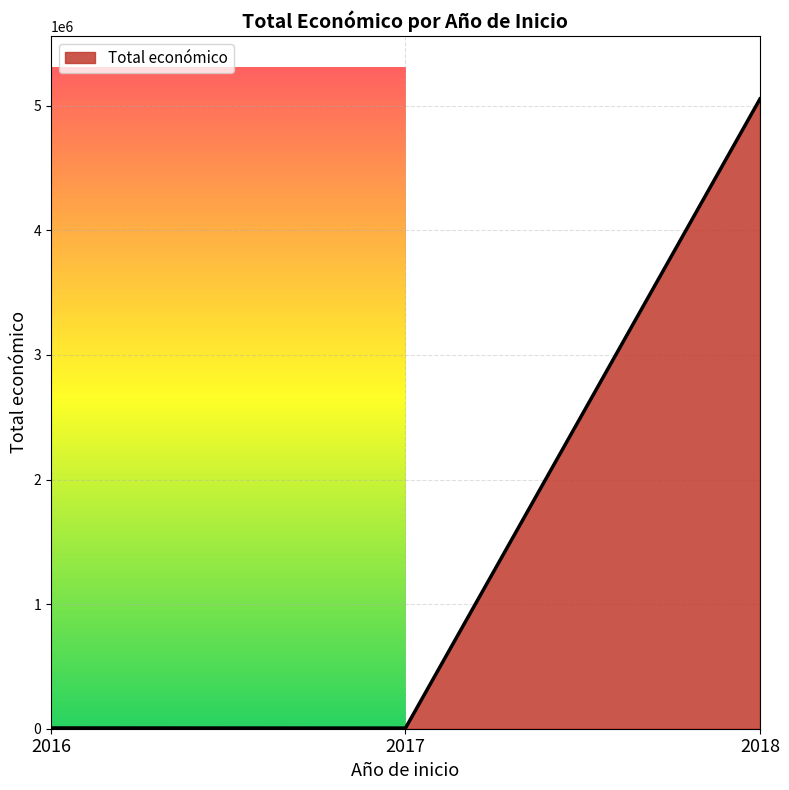

What is the average value?

1688284